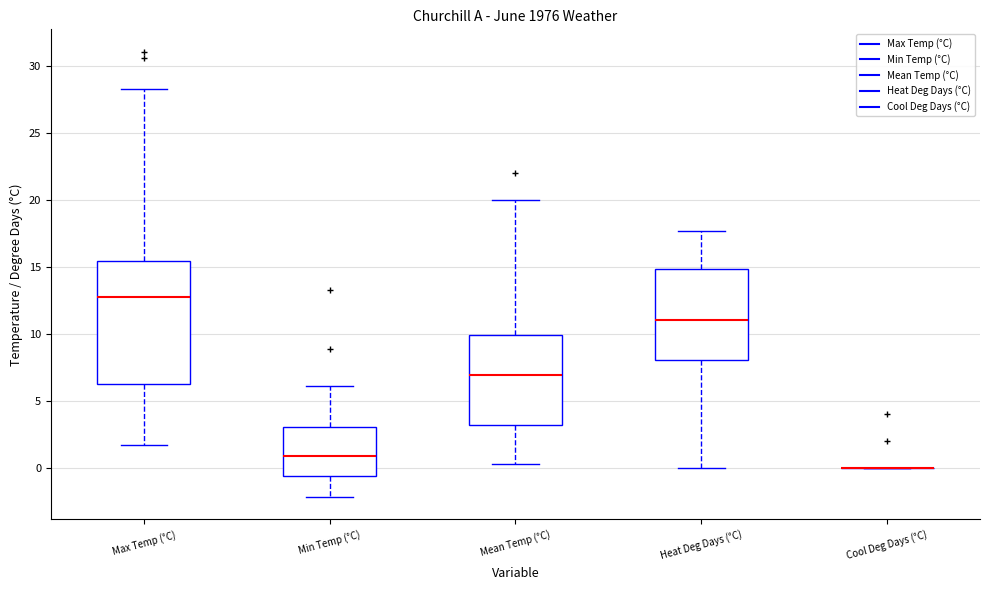

Reading left to right, transcribe this box plot: for each box, give where its median line is, the range the box spans, and where its two whiskers end, as read against the y-axis. The values are not printed on the chart, so give them approximately, as read against the axis.

Max Temp (°C): median 13.0, box 6.5 to 15.5, whiskers 1.5 to 28.5
Min Temp (°C): median 1.0, box -0.5 to 3.0, whiskers -2.0 to 6.0
Mean Temp (°C): median 7.0, box 3.0 to 10.0, whiskers 0.5 to 20.0
Heat Deg Days (°C): median 11.0, box 8.0 to 15.0, whiskers 0.0 to 17.5
Cool Deg Days (°C): box collapsed to a line at 0.0, whiskers 0.0 to 0.0